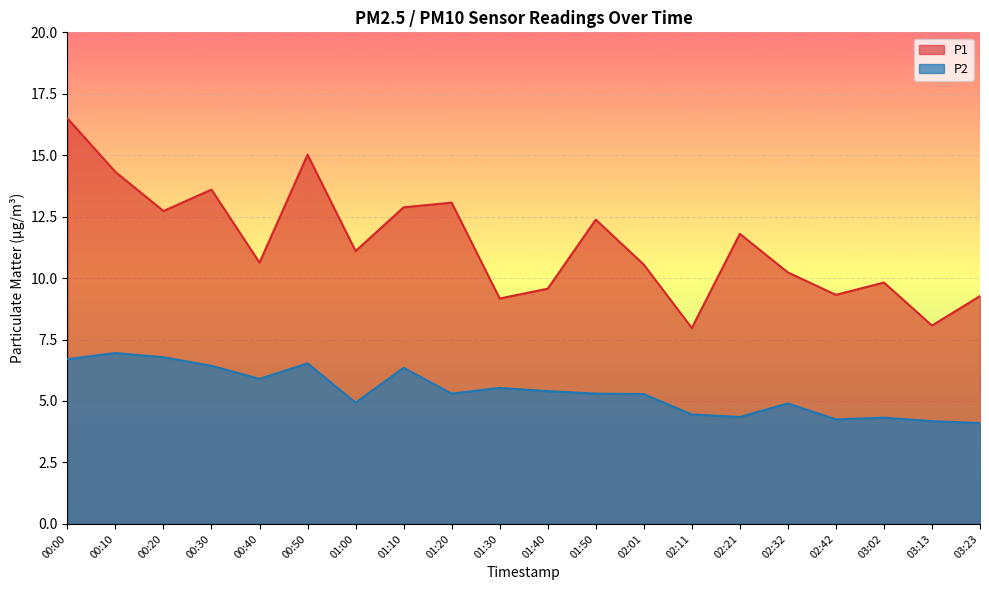

At which category does P2 reach its first local peak?

00:10